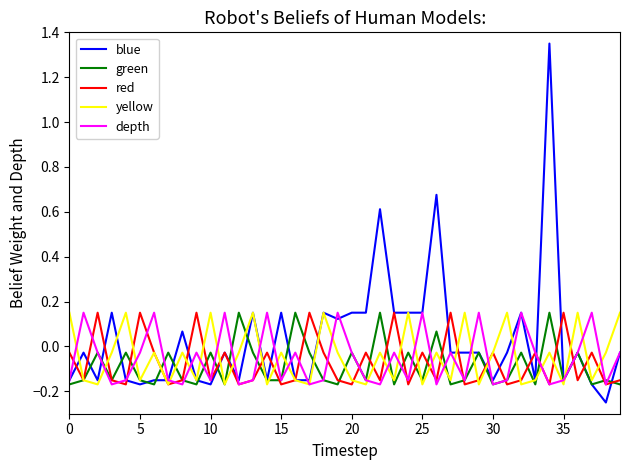

Which series has the largest range (max minus min)?

blue